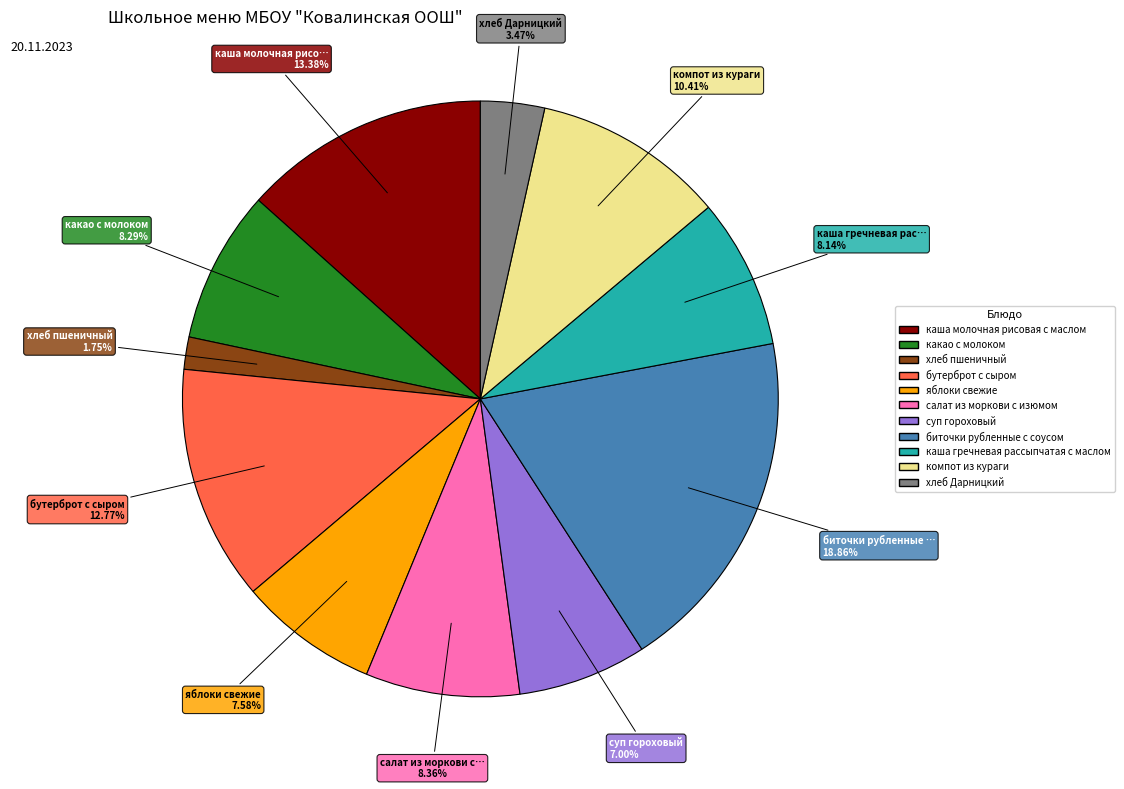

Does any single category account for the majority?

No